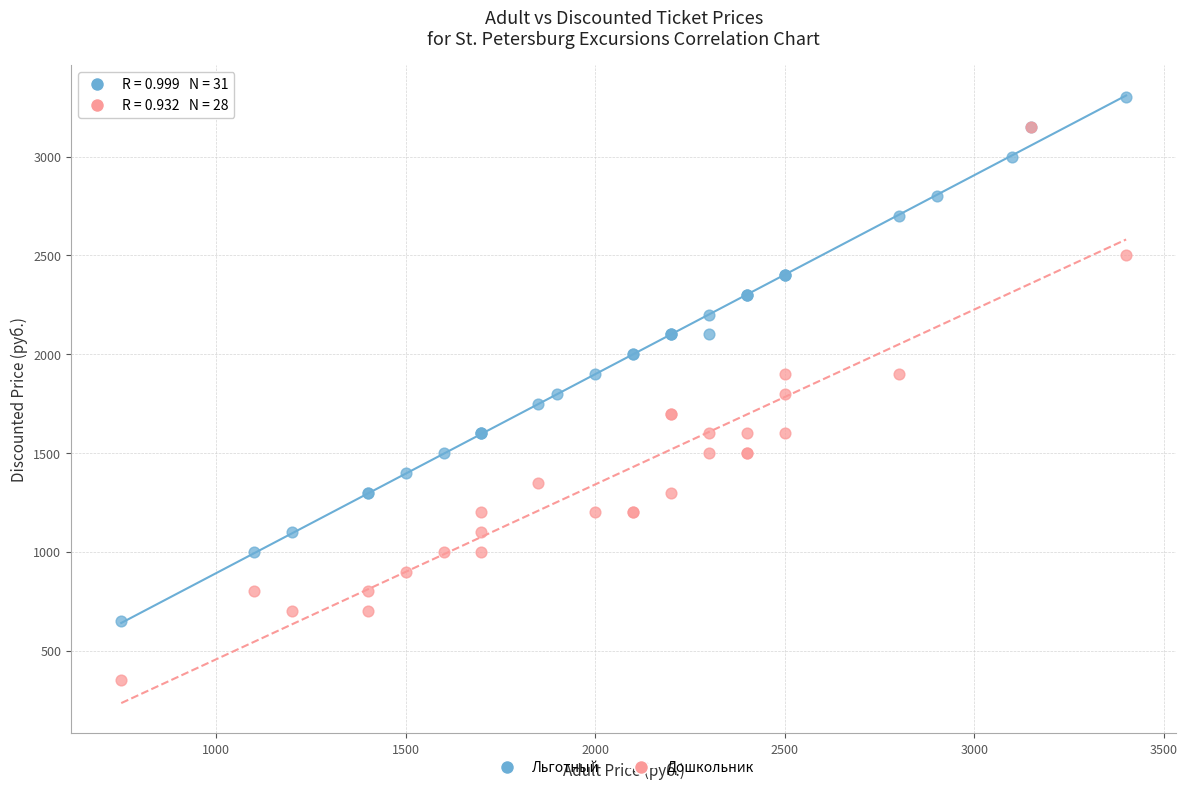

Which series contains the highest Y value?

Льготный